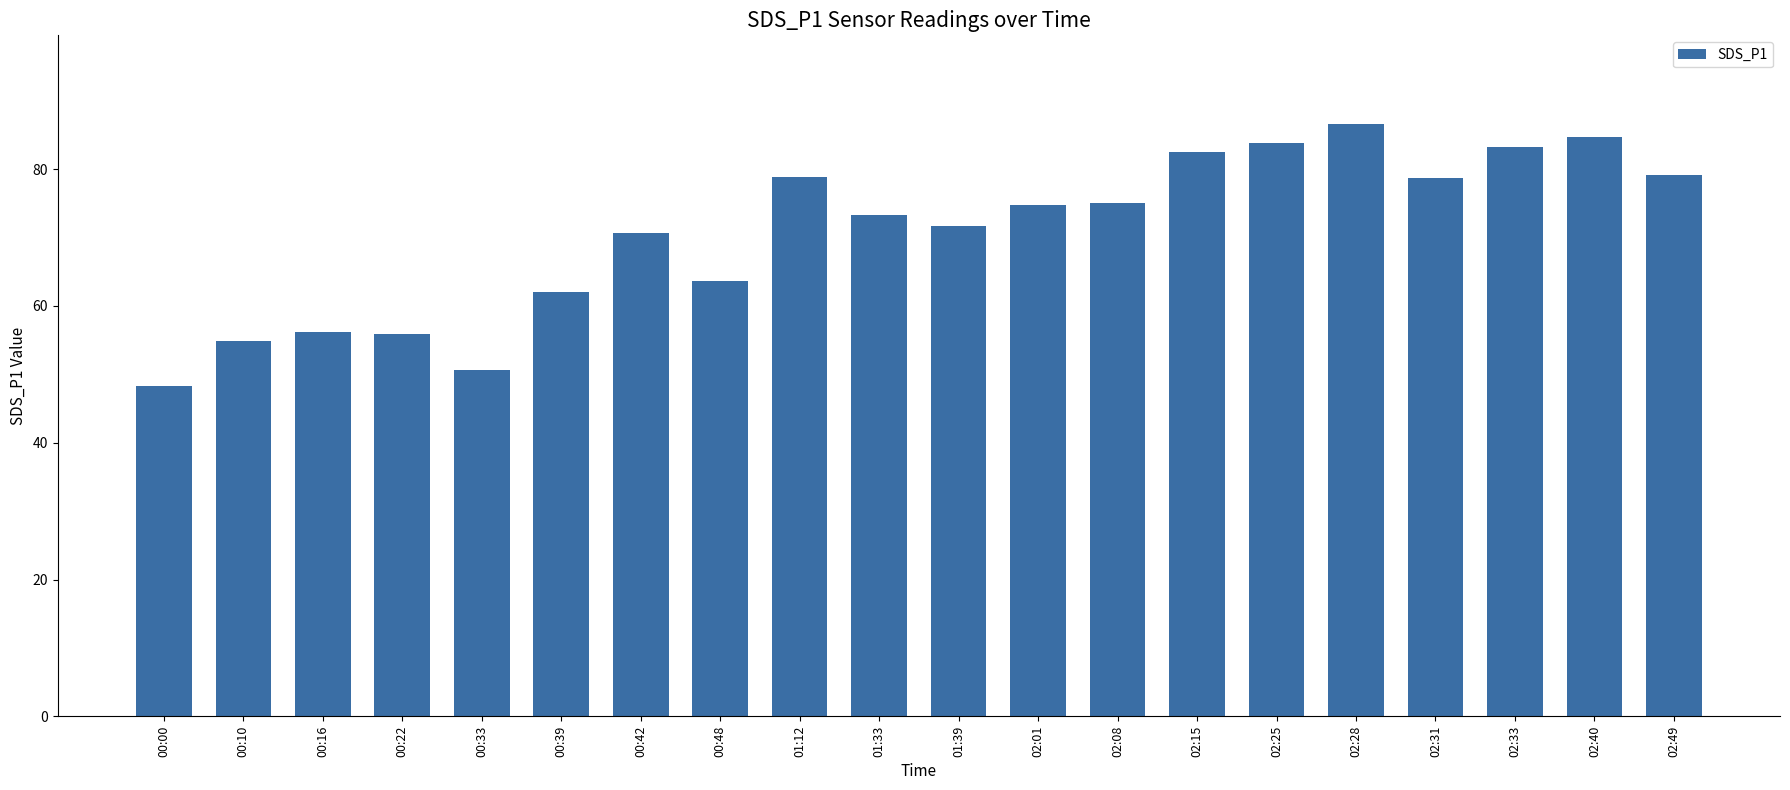

What is the ratio of the value at 02:25 to the value at 01:12?

1.1